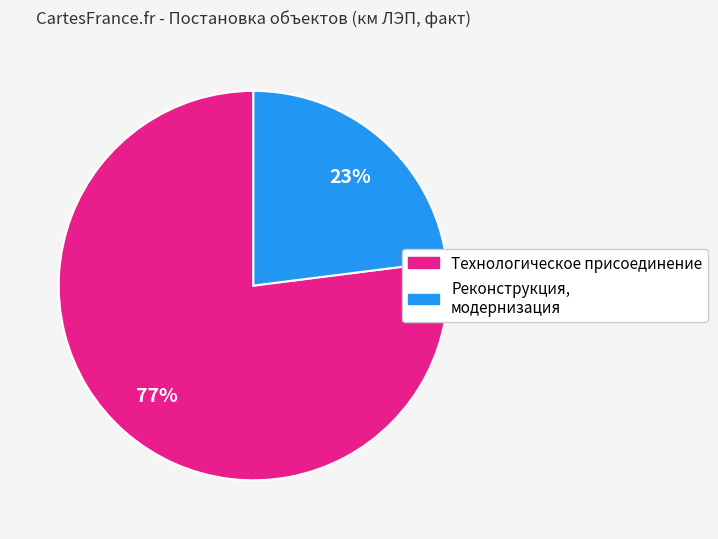

To the nearest percent, what is the average slice percentage?

50%